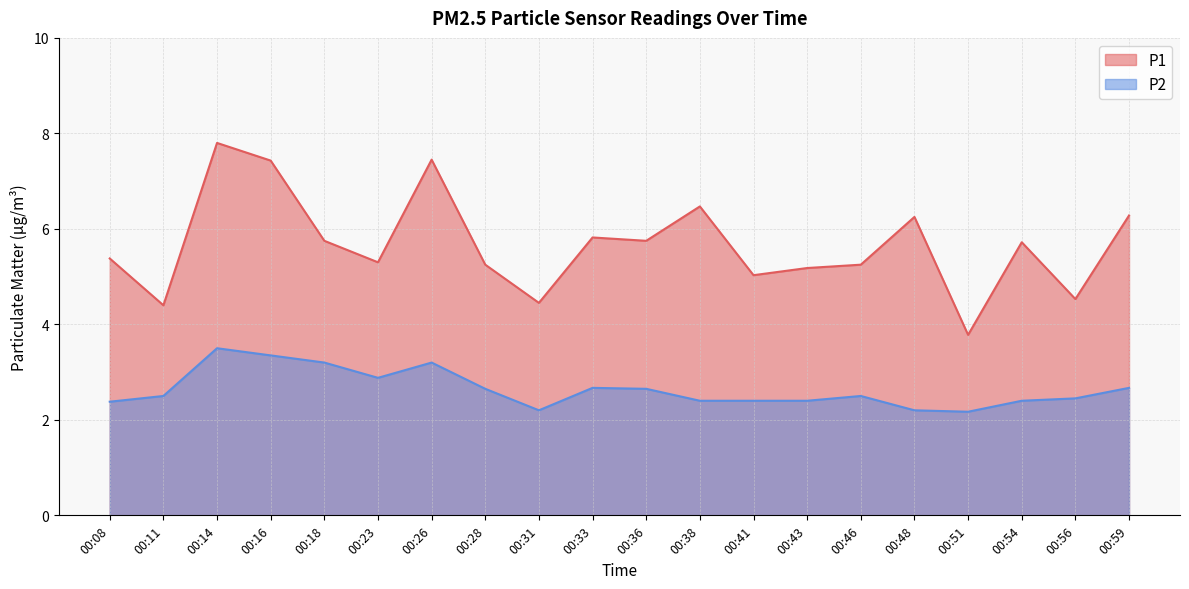

Which series has the widest spread of values?

P1